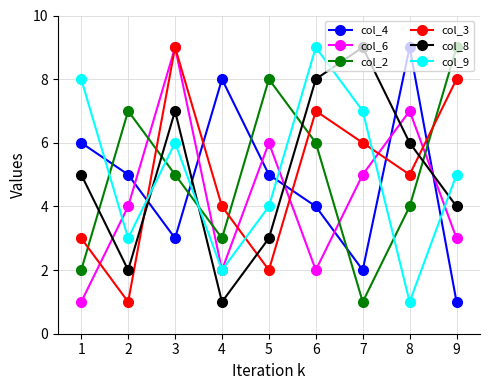

What is the minimum value for col_4?

1